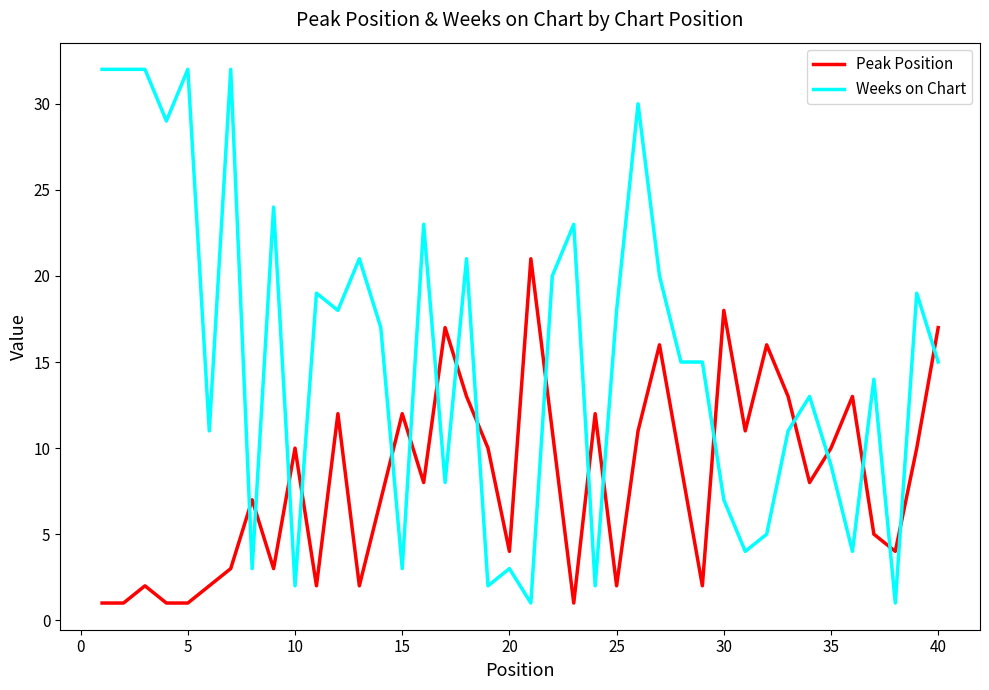

After their last crossing, which series has the higher values: Peak Position or Weeks on Chart?

Peak Position